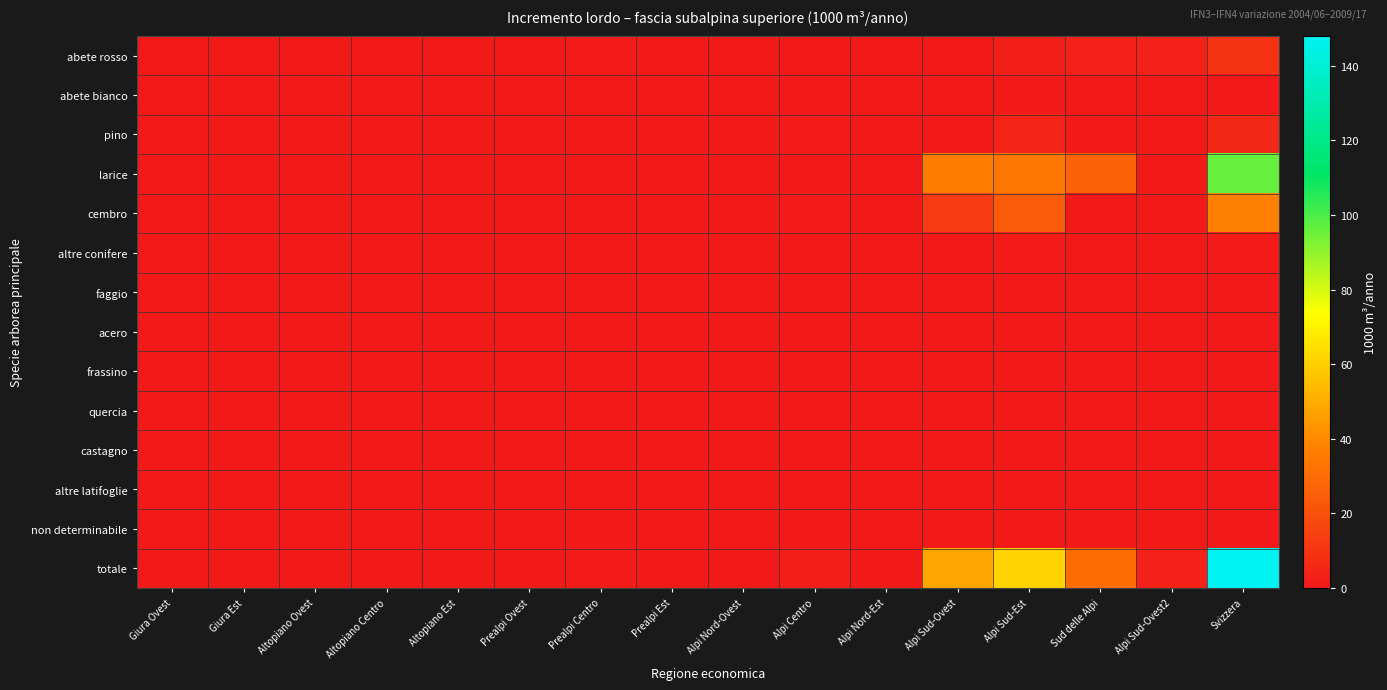

Between Alpi Nord-Est and Alpi Sud-Ovest, which series saw the biggest shift?

totale